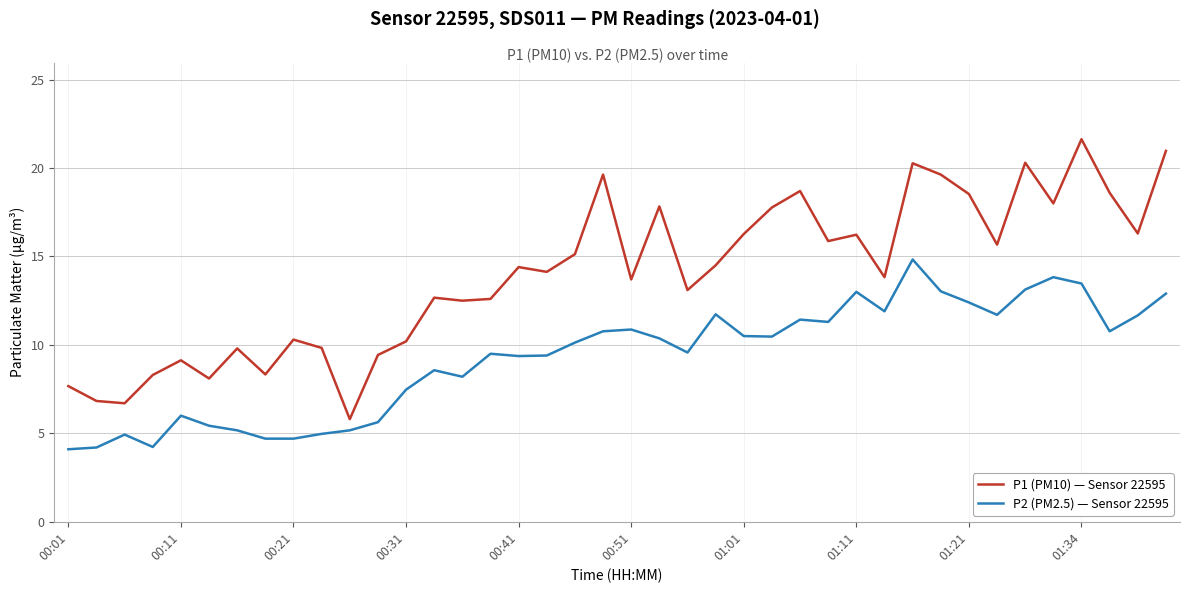

List the series in order of their peak value, lowest first.

P2 (PM2.5) — Sensor 22595, P1 (PM10) — Sensor 22595